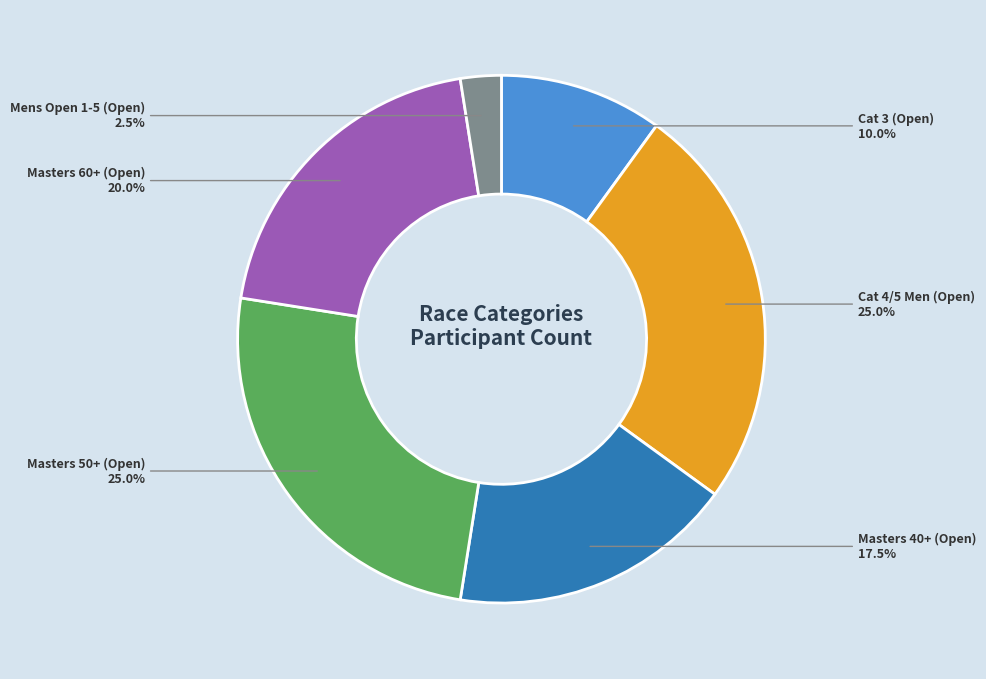

Does Cat 4/5 Men (Open) represent more than half of the total?

No